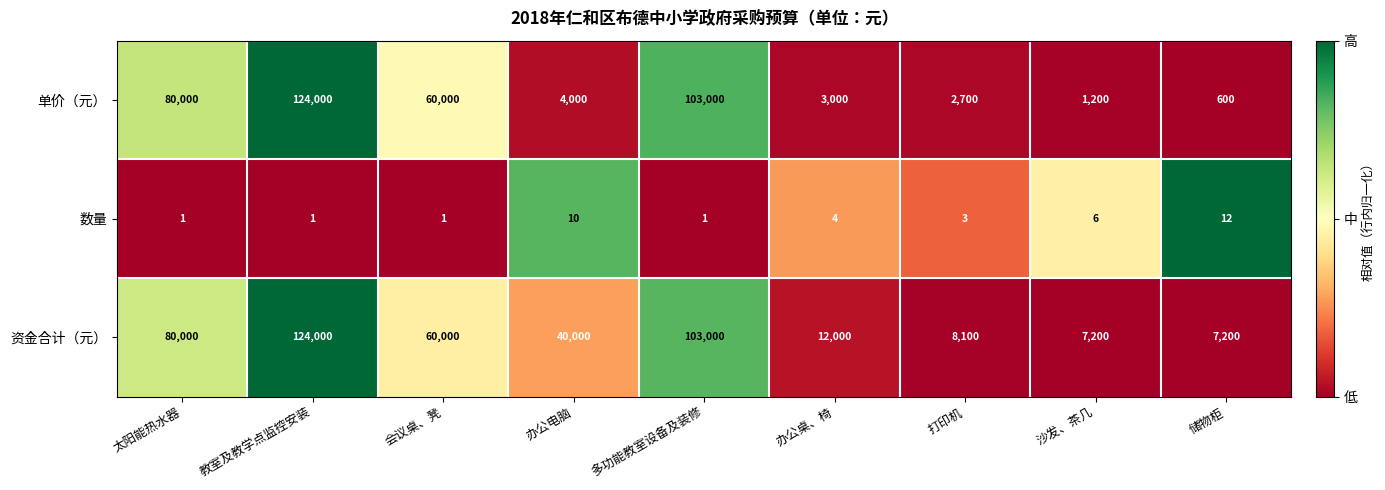

Which label corresponds to the largest value in the chart?

教室及教学点监控安装